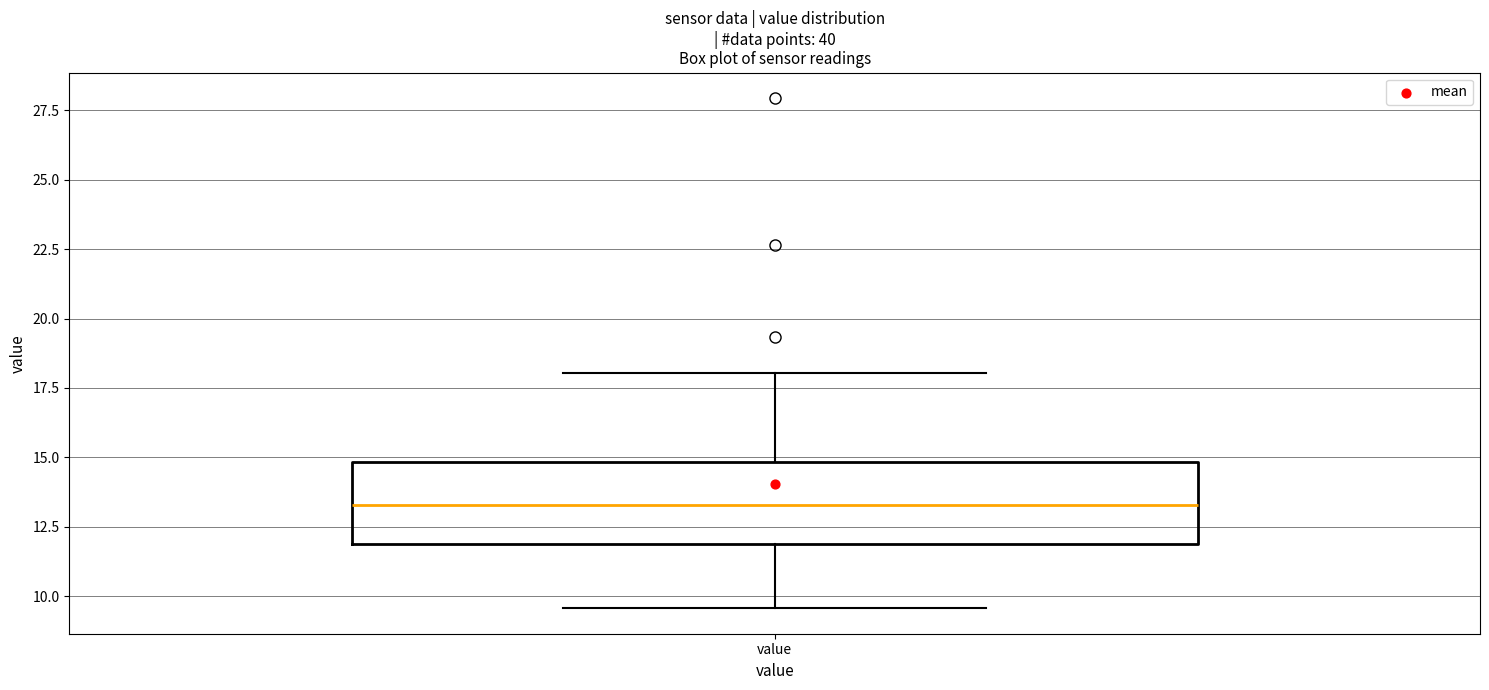

Where is the upper edge of the box for value on the y-axis? The values are not printed on the chart, so give them approximately, as read against the axis.

15.0